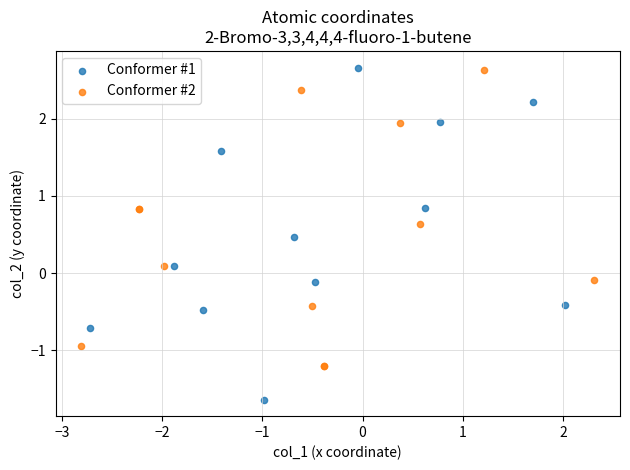

Which series has the largest Y range (max minus min)?

Conformer #1